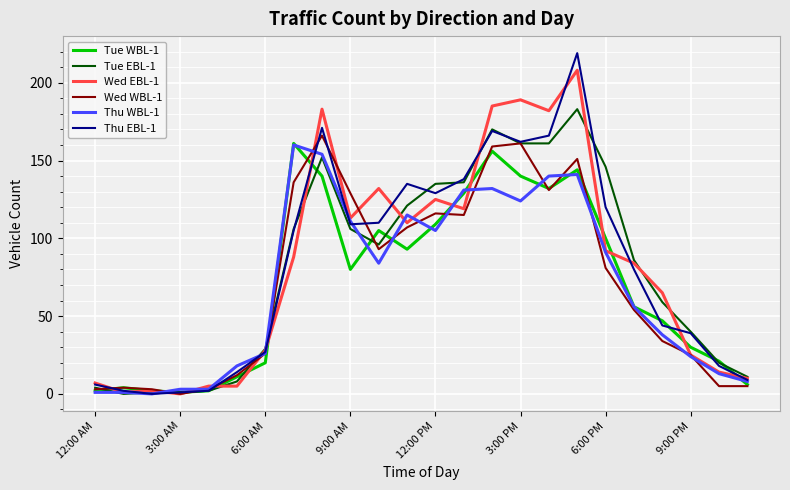

Which series has the widest spread of values?

Thu EBL-1